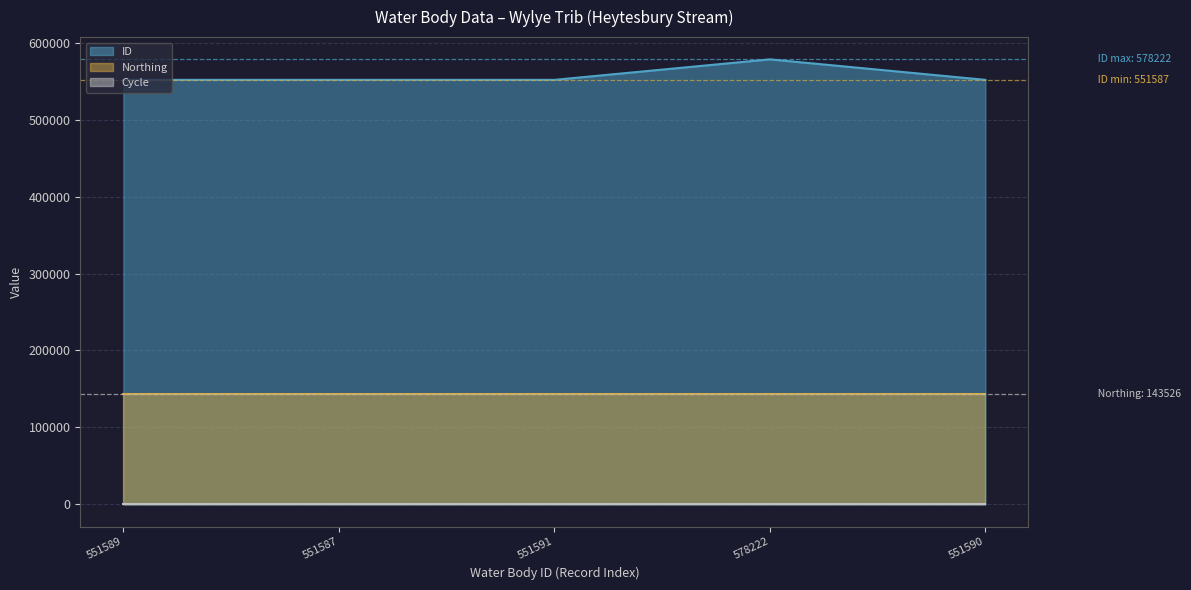

At which category is the sum across all series the highest?

578222